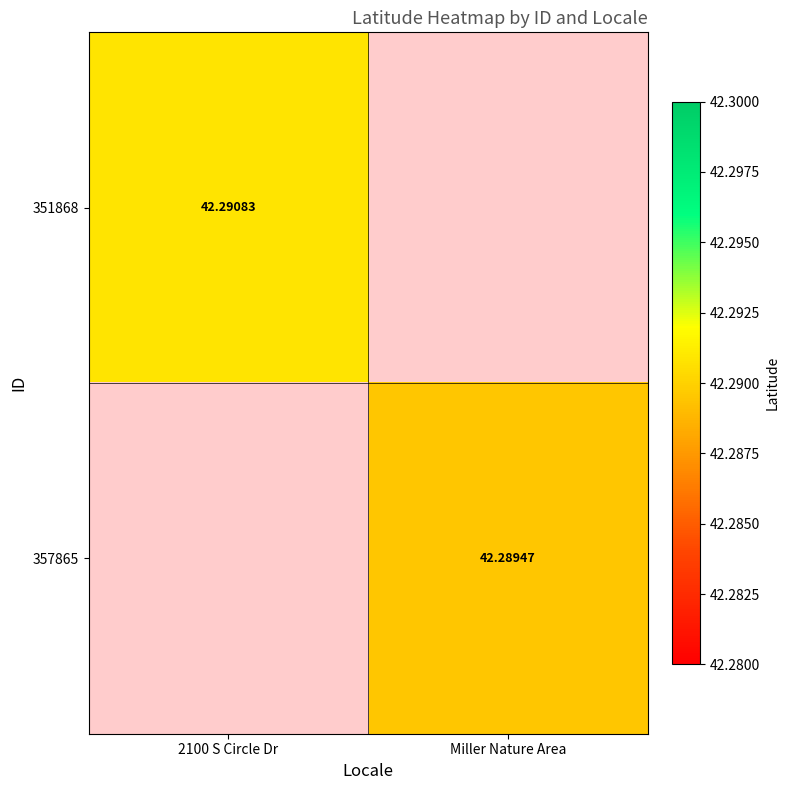

At which label is 351868 closest to 42?

2100 S Circle Dr